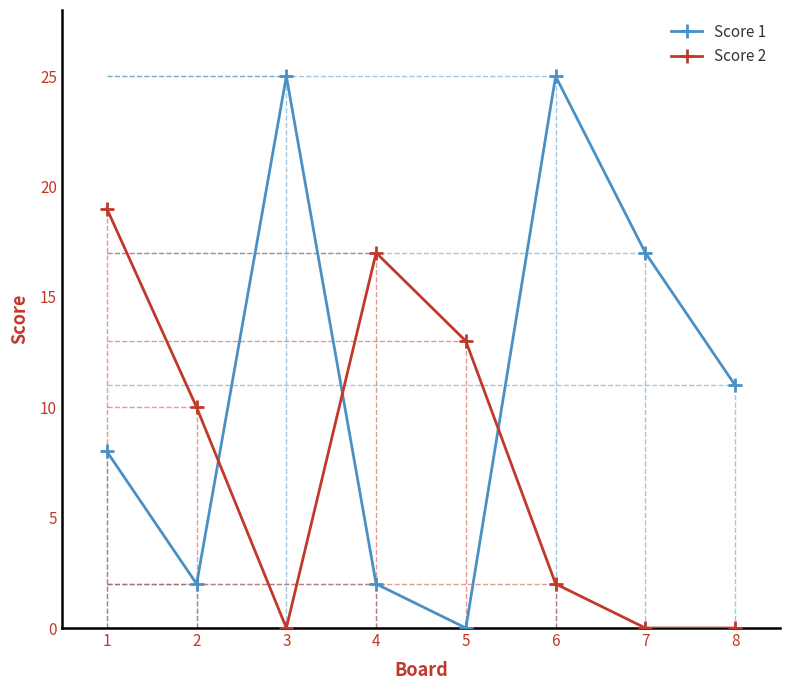

At how many categories does at least one series exceed 6?

8